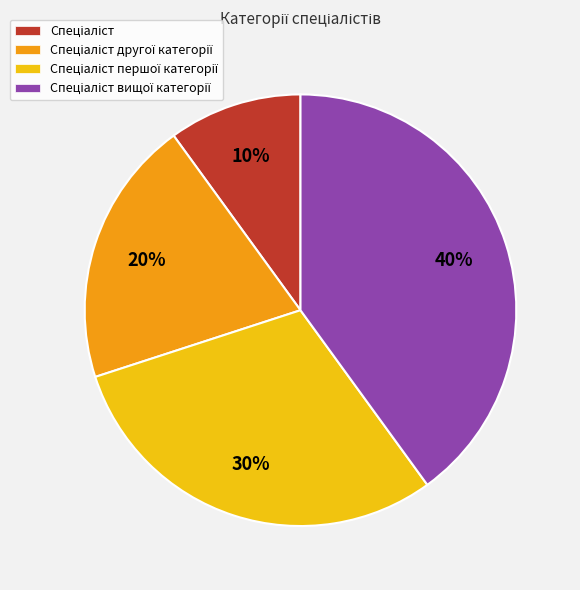

To the nearest percent, what is the difference between the largest and smallest slice percentages?

30%